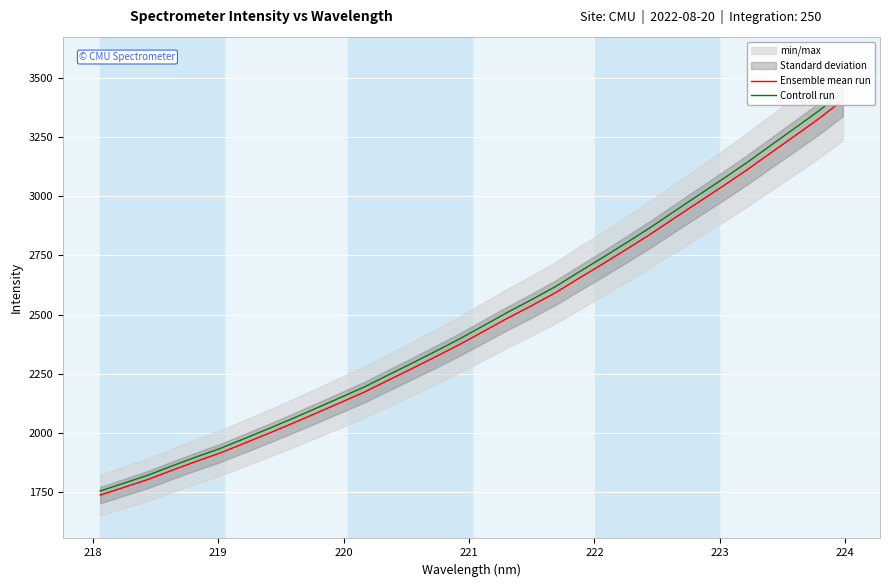

What is the value of the Ensemble mean run point at the 17th from the left?

2429.1